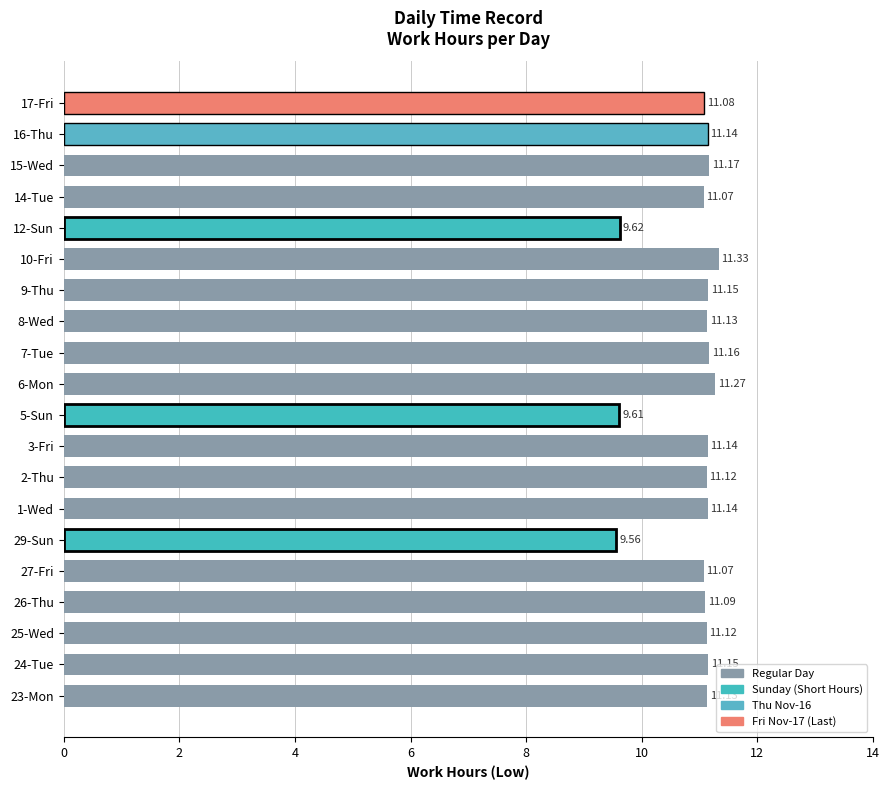

Does the chart contain stacked bars?

No